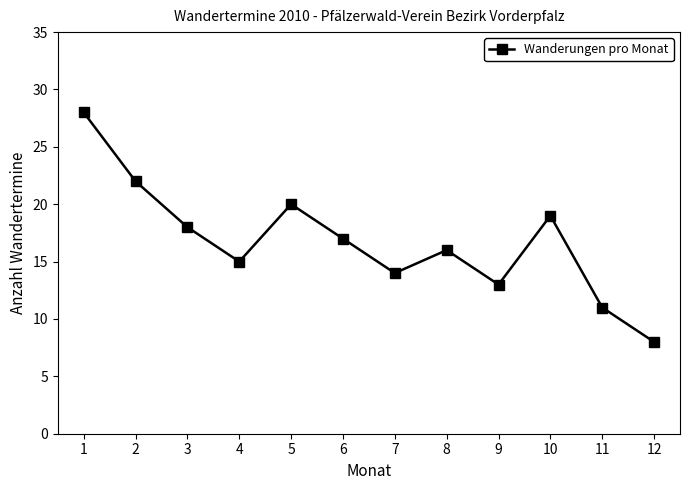

Rank the categories by value from highest to lowest.

1, 2, 5, 10, 3, 6, 8, 4, 7, 9, 11, 12